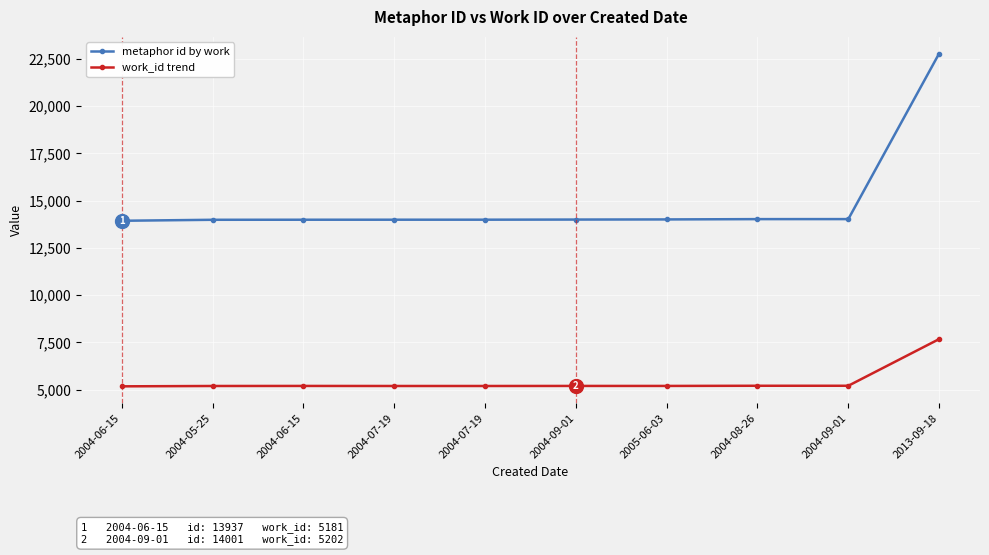

What is the difference between the second highest and minimum values in the work_id trend series?

30